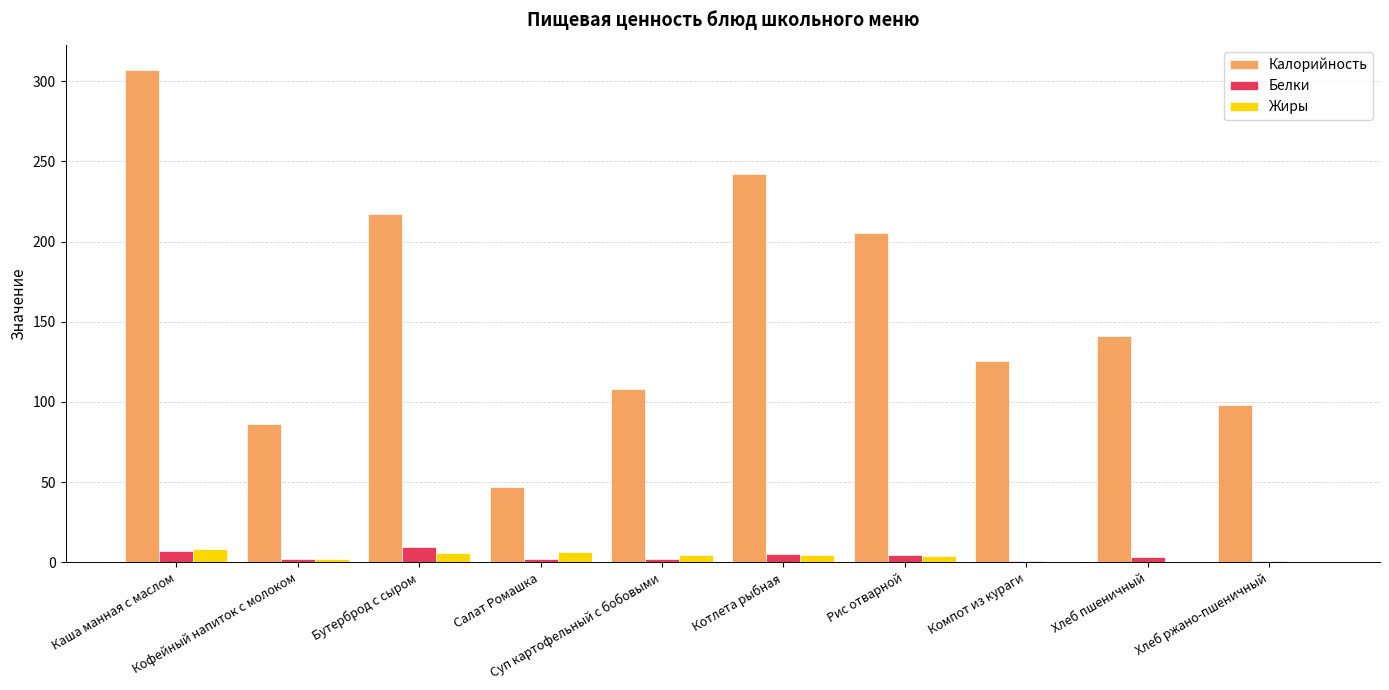

Which series has the largest total across all categories?

Калорийность